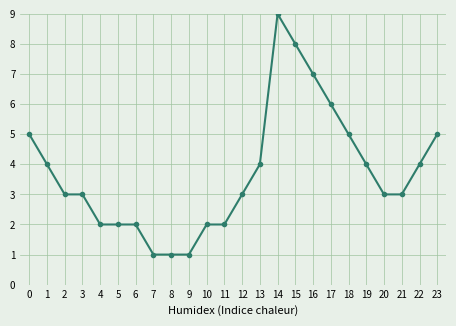

What is the difference between the second highest and second lowest values?

7